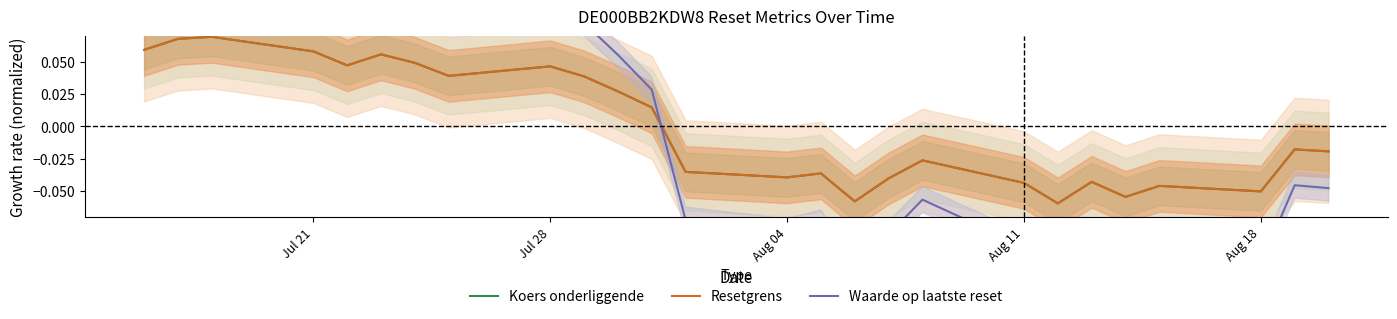

Which series has the widest spread of values?

Waarde op laatste reset